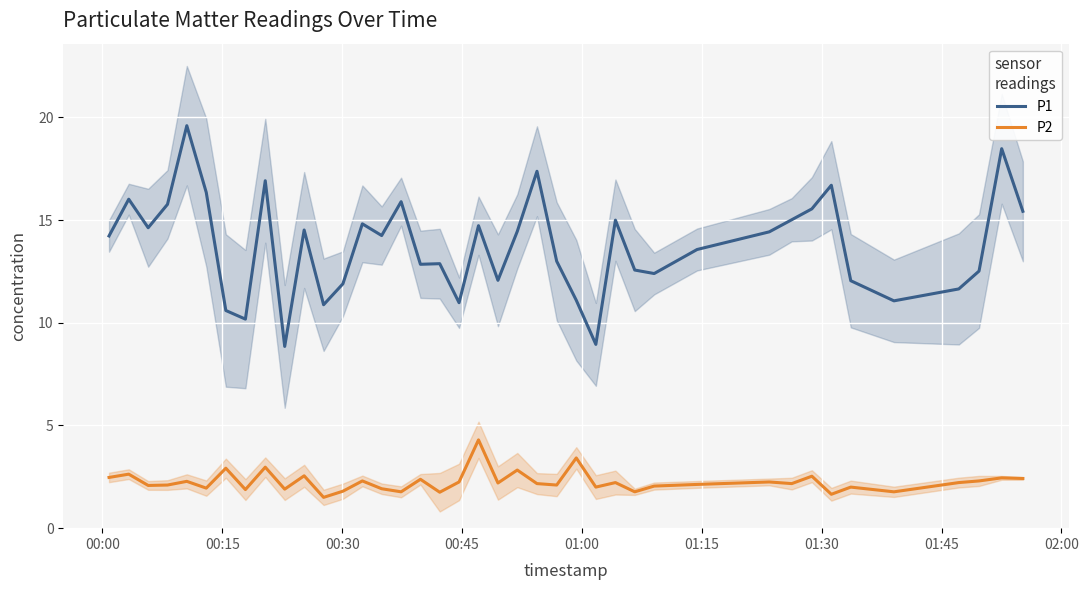

True or false: P1 and P2 intersect in this chart.

False